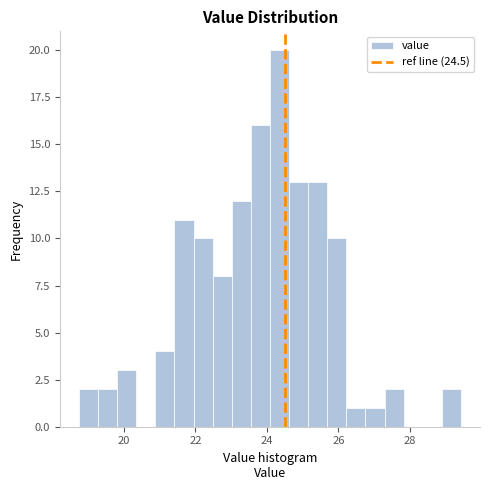

Around what value on the x-axis is the tallest bar? Give the approximate position of its centre, as read against the axis.

24.4